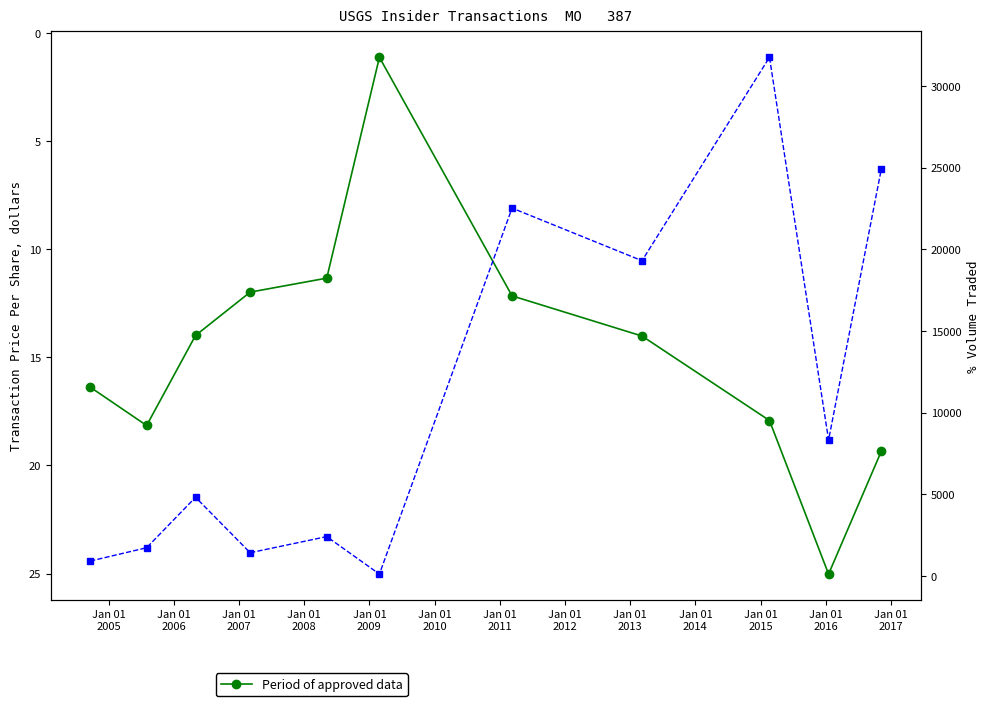

What is the sum of all Volume Traded values?

118326.0